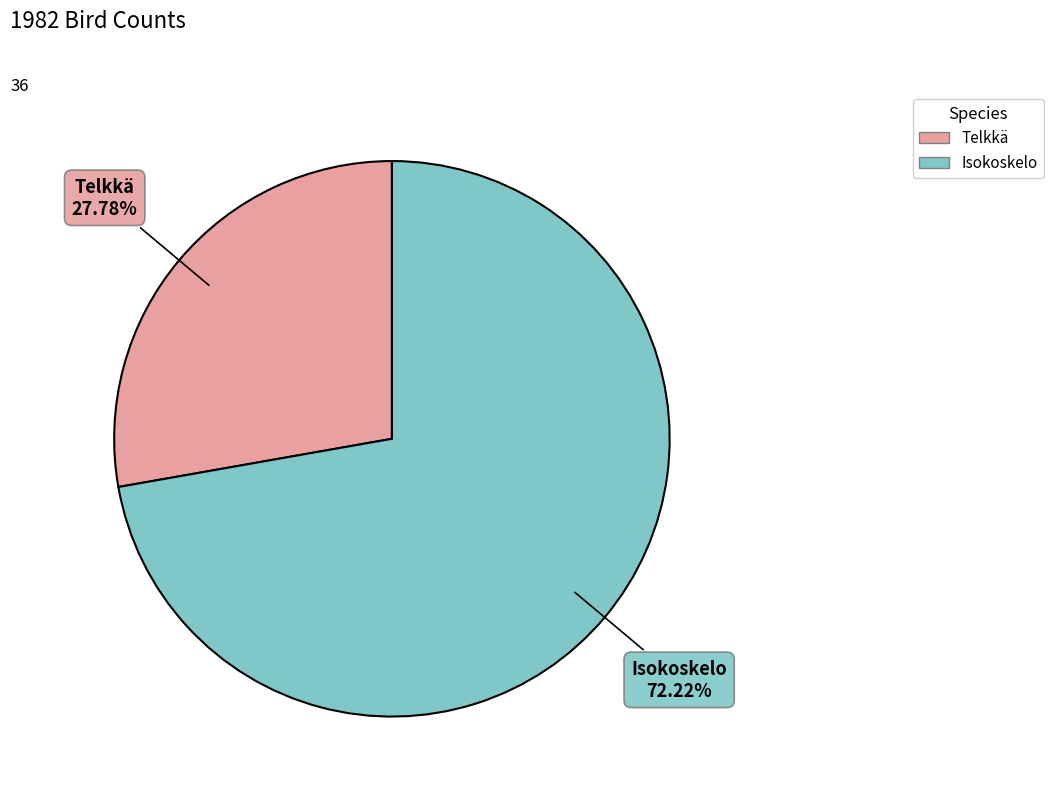

The Isokoskelo slice represents 86% of the pie. True or false?

False